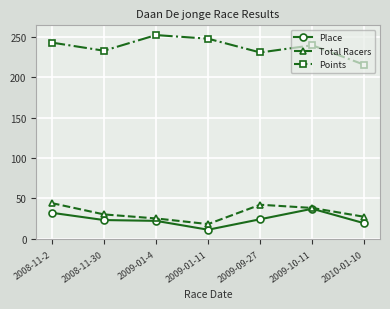

At which label does Points first exceed 239?

2008-11-2